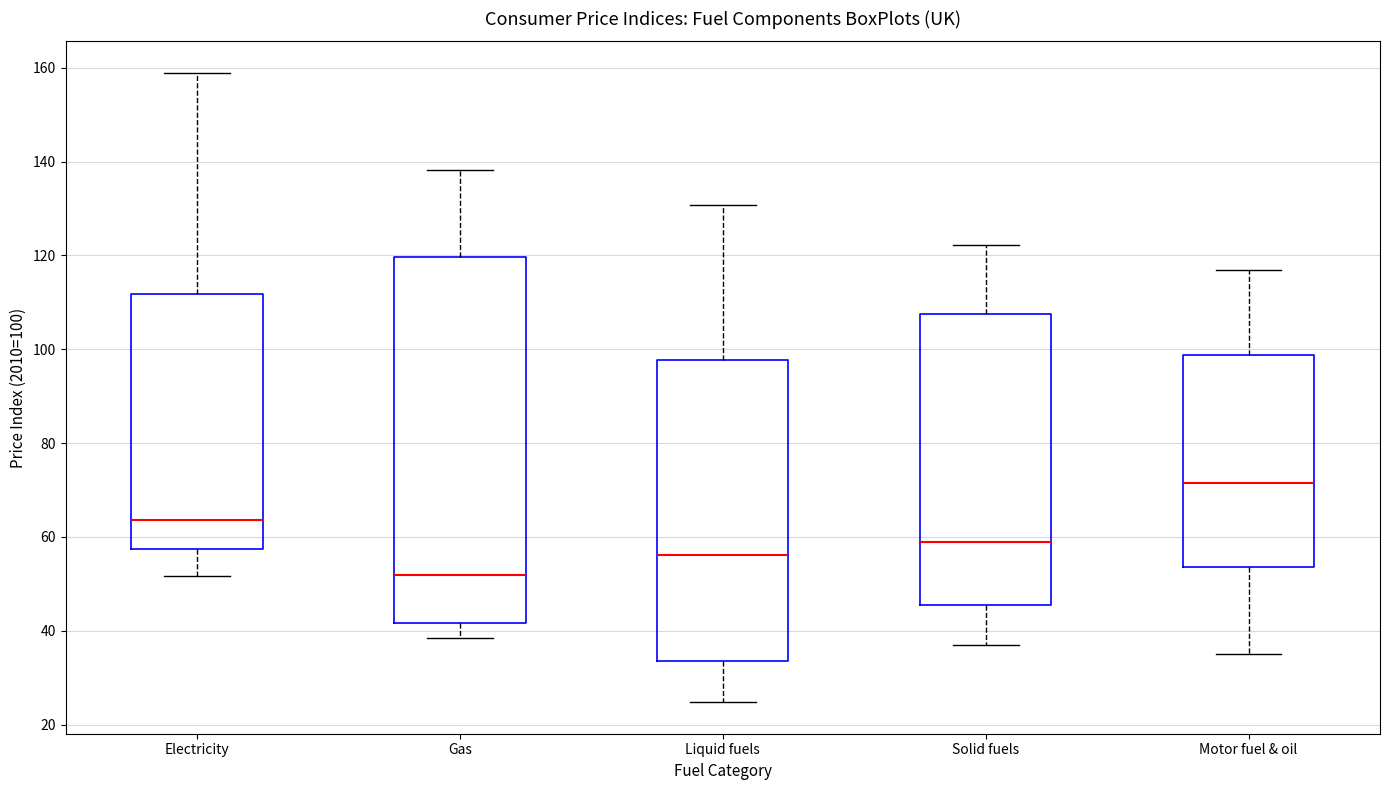

Which box is the tallest, from its lower edge to its upper edge?

Gas